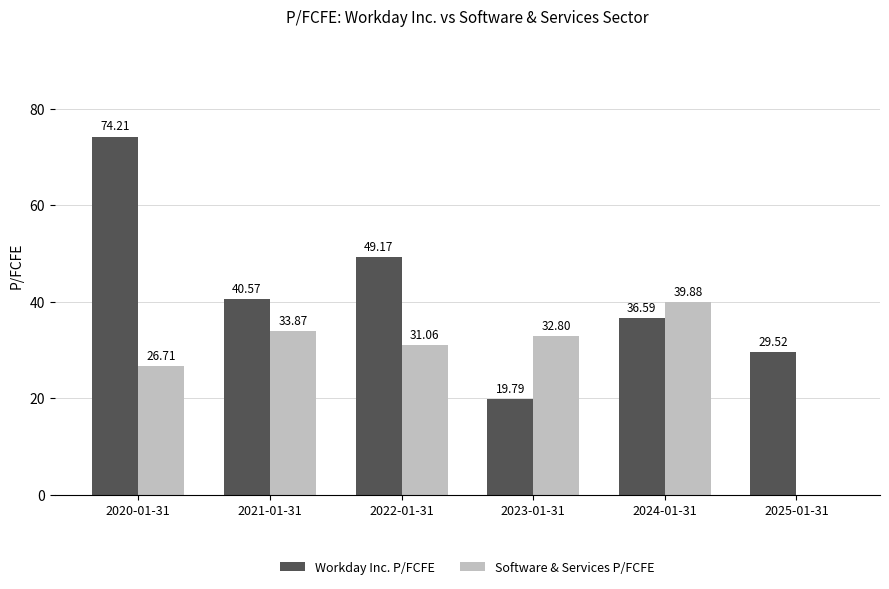

Which series has the largest total across all categories?

Workday Inc. P/FCFE